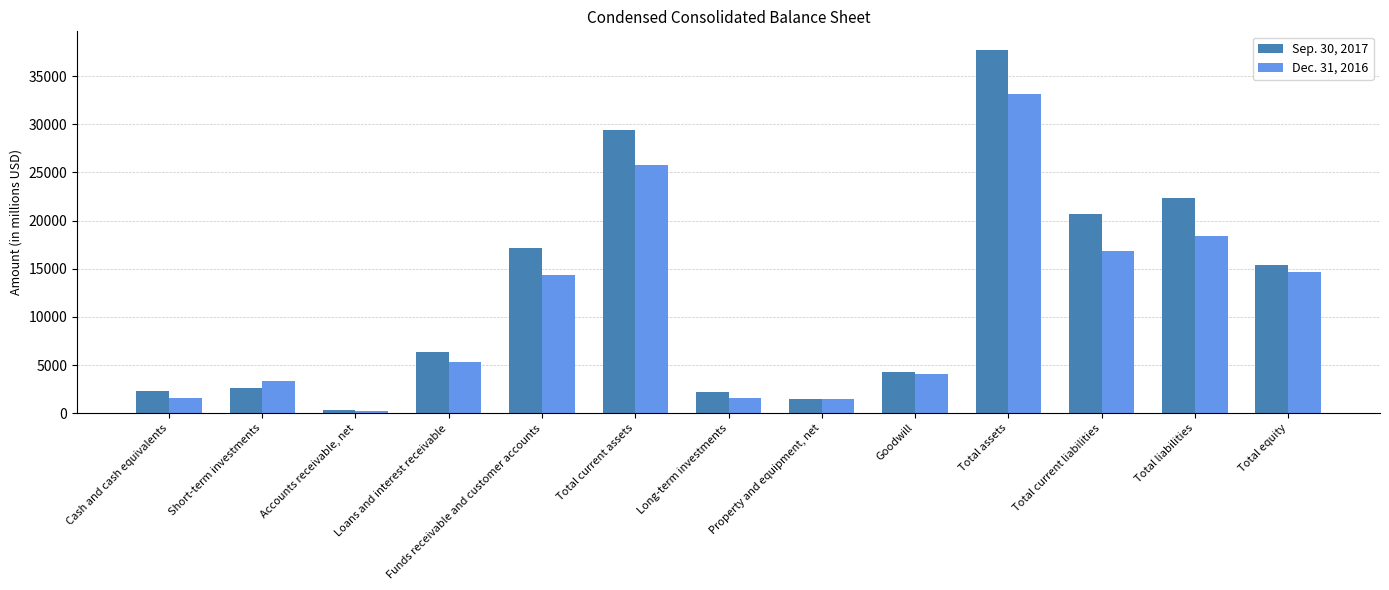

What is the total value across all series at Total current assets?

55170